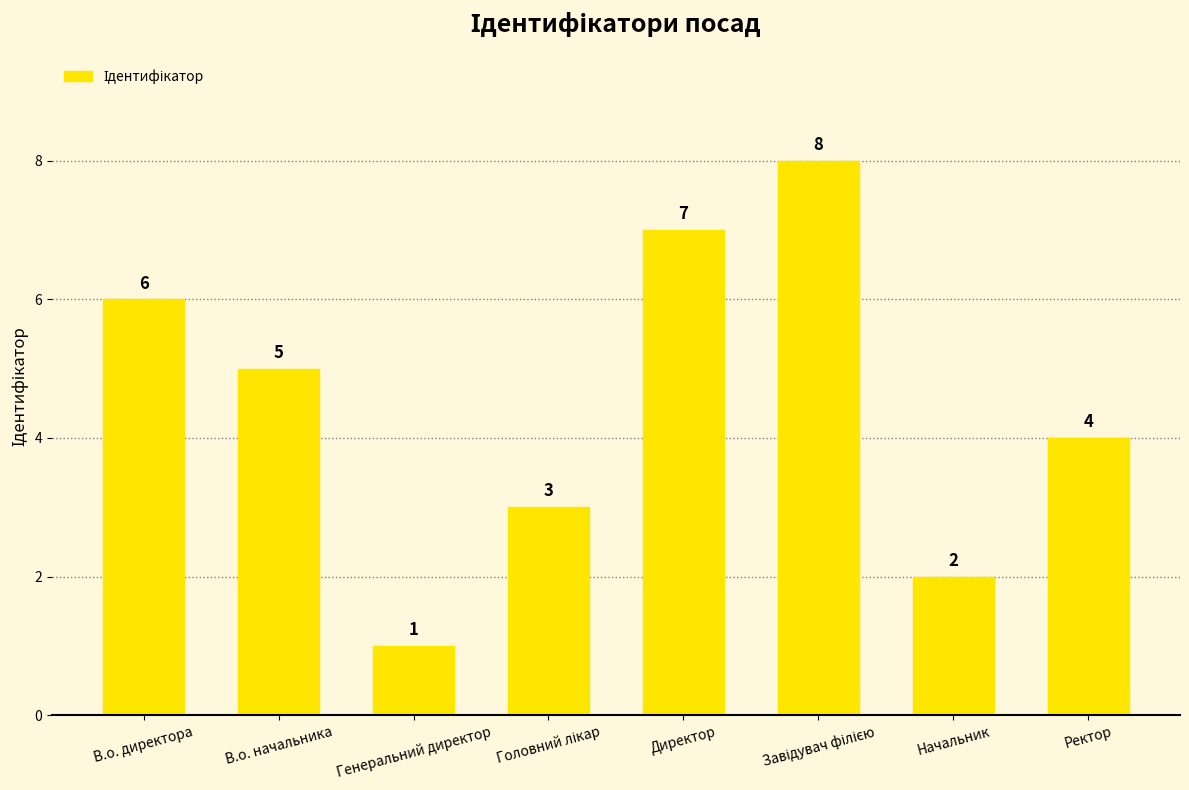

What is the greatest value displayed?

8